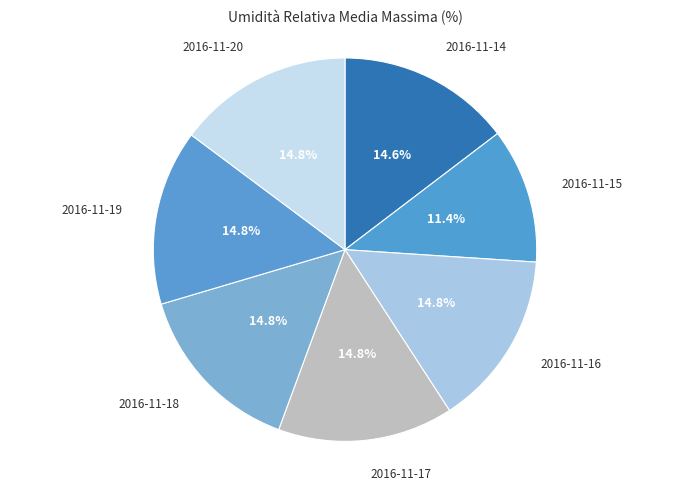

How many slices are in this pie chart?

7